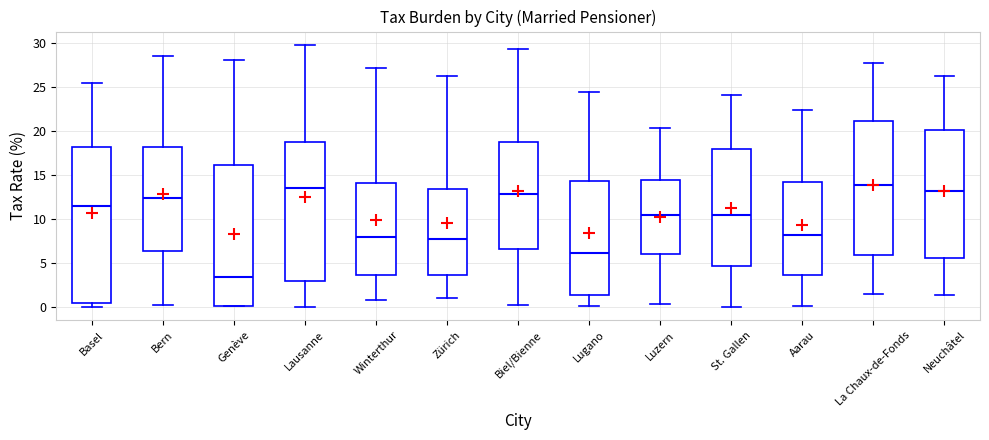

Reading left to right, transcribe this box plot: for each box, give where its median line is, the range the box spans, and where its two whiskers end, as read against the y-axis. The values are not printed on the chart, so give them approximately, as read against the axis.

Basel: median 11.5, box 0.5 to 18.0, whiskers 0.0 to 25.5
Bern: median 12.5, box 6.5 to 18.0, whiskers 0.0 to 28.5
Genève: median 3.5, box 0.0 to 16.0, whiskers 0.0 to 28.0
Lausanne: median 13.5, box 3.0 to 19.0, whiskers 0.0 to 30.0
Winterthur: median 8.0, box 3.5 to 14.0, whiskers 1.0 to 27.0
Zürich: median 7.5, box 3.5 to 13.5, whiskers 1.0 to 26.0
Biel/Bienne: median 13.0, box 6.5 to 18.5, whiskers 0.0 to 29.5
Lugano: median 6.0, box 1.5 to 14.5, whiskers 0.0 to 24.5
Luzern: median 10.5, box 6.0 to 14.5, whiskers 0.5 to 20.5
St. Gallen: median 10.5, box 4.5 to 18.0, whiskers 0.0 to 24.0
Aarau: median 8.0, box 3.5 to 14.0, whiskers 0.0 to 22.5
La Chaux-de-Fonds: median 14.0, box 6.0 to 21.0, whiskers 1.5 to 27.5
Neuchâtel: median 13.0, box 5.5 to 20.0, whiskers 1.5 to 26.5